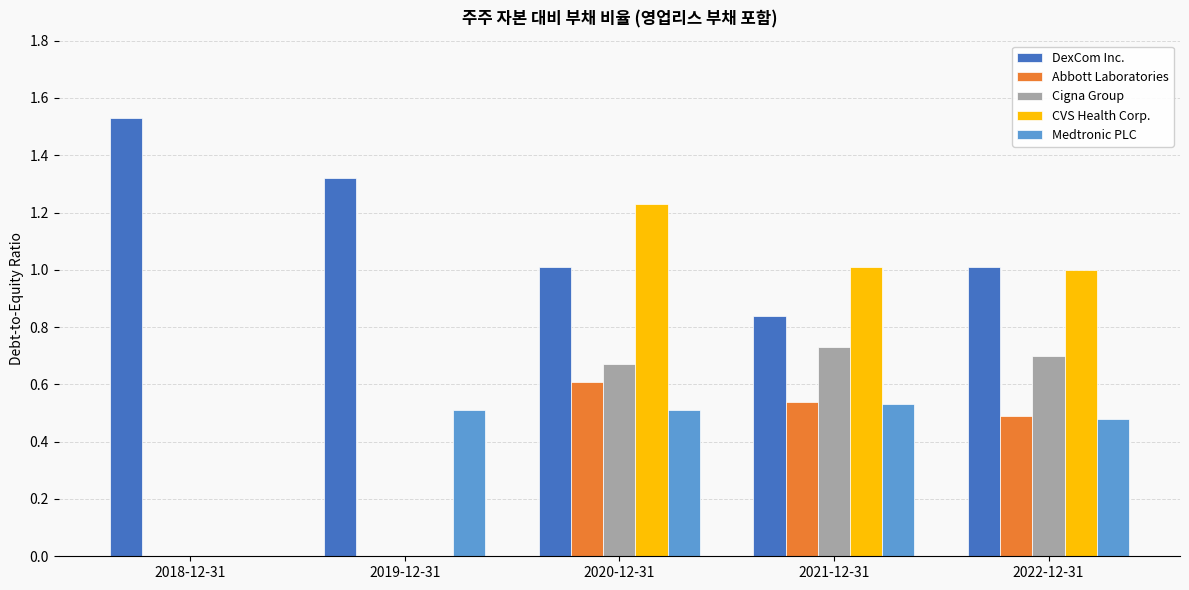

What is the total value across all series at 2022-12-31?

3.7